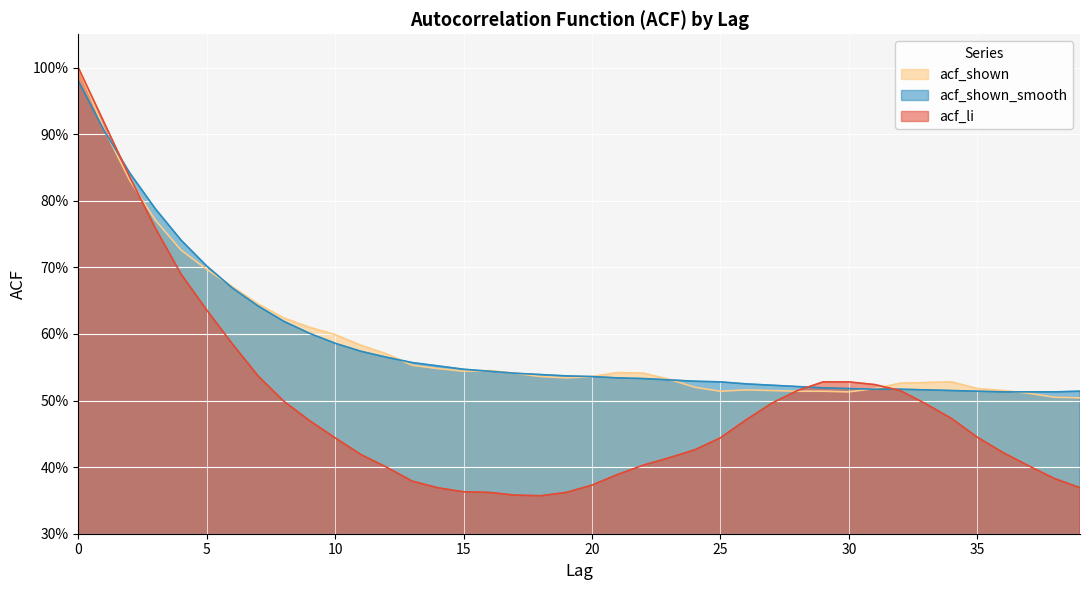

True or false: acf_li has a value of 0.2 at 22.

False